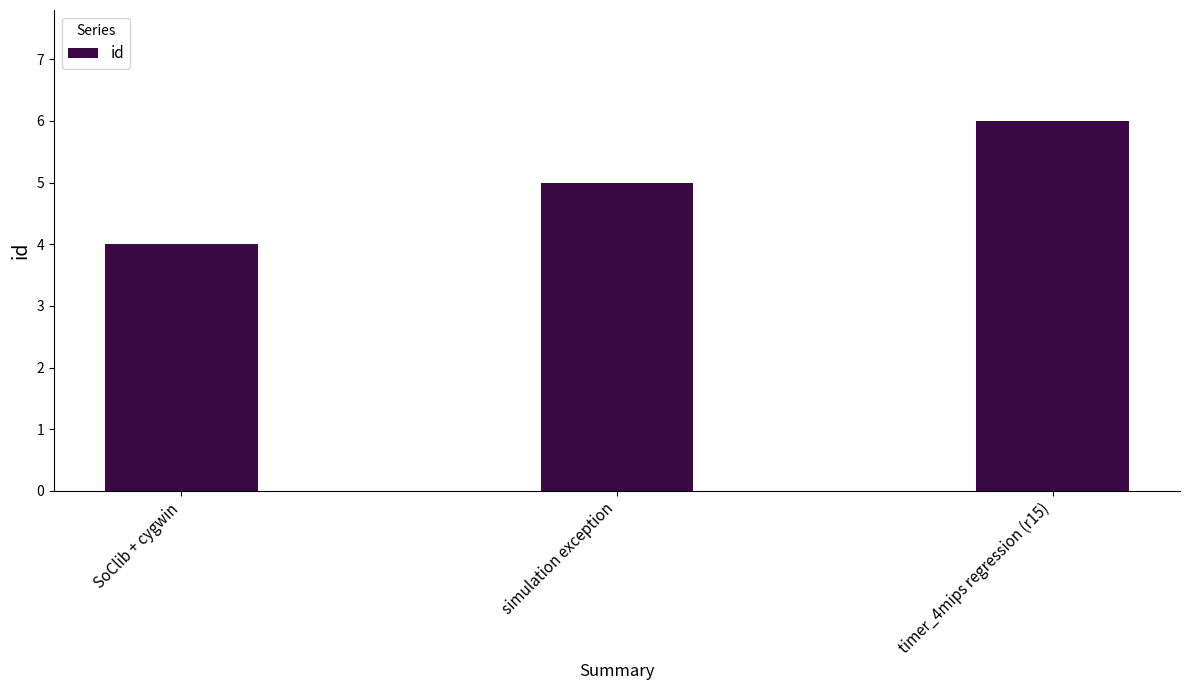

Reading right to left, what are all the values shown in this chart?

6	5	4